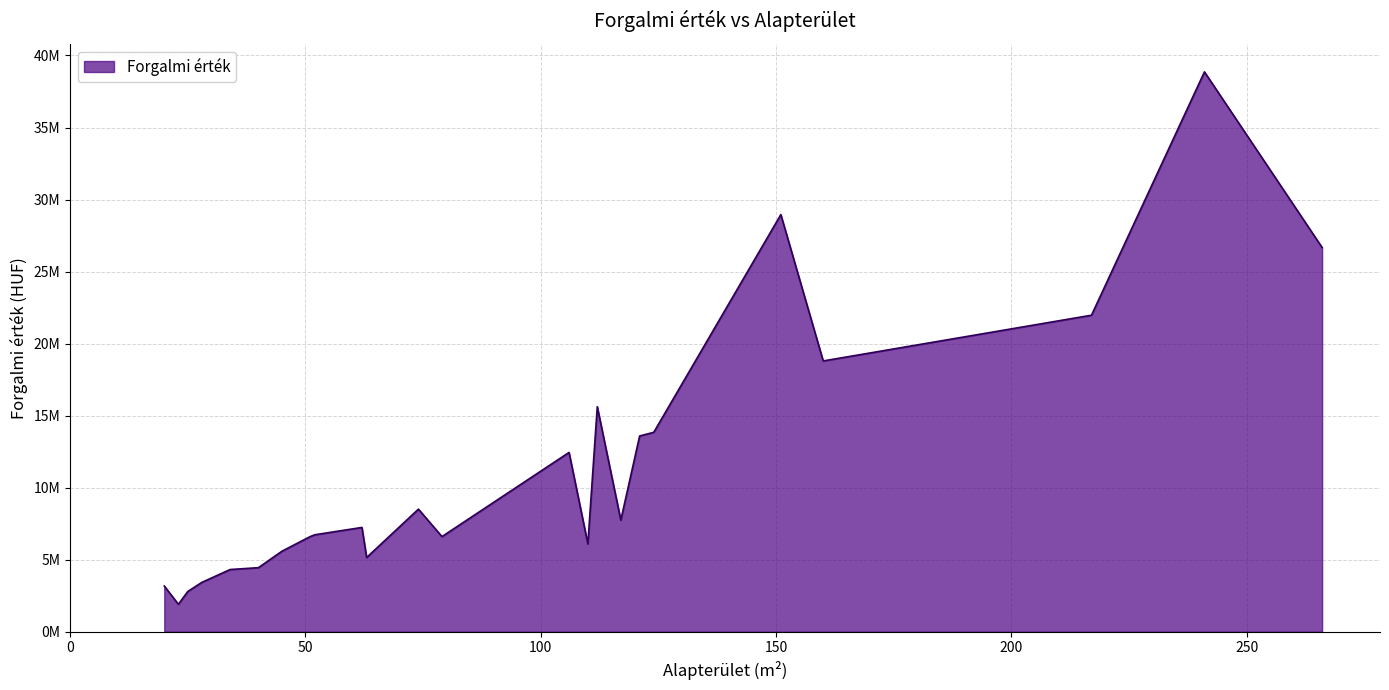

What is the average value?

11295417